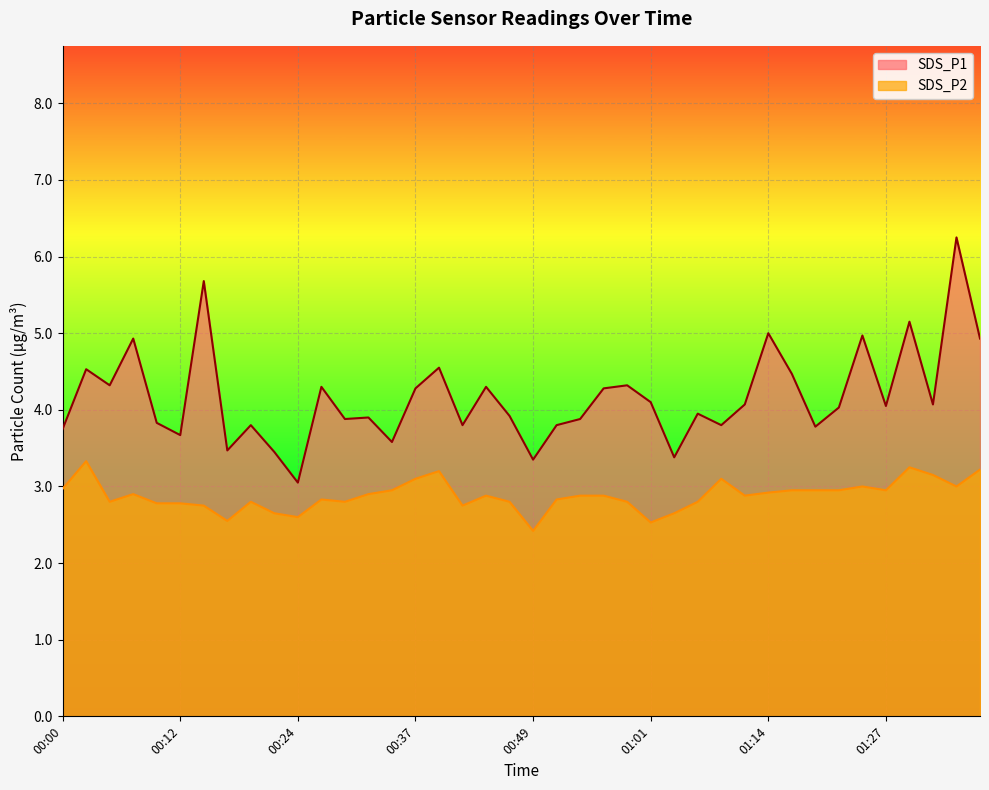

How many lines are shown in the chart?

2